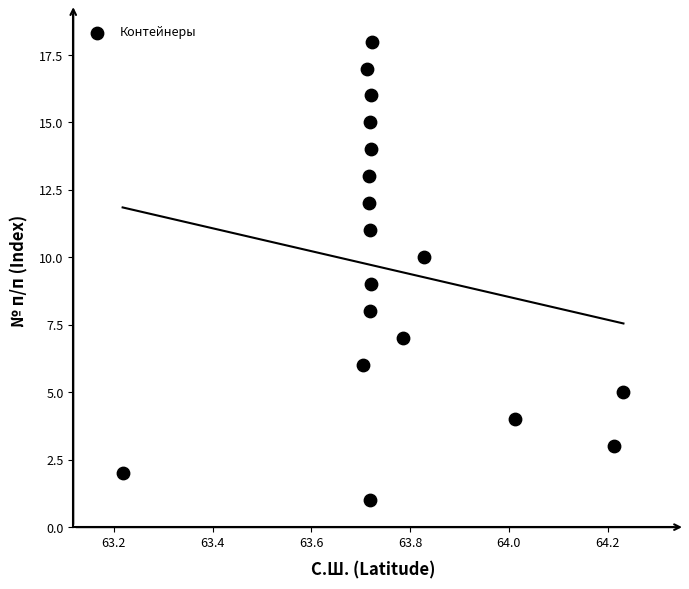

What is the range of Y values (max minus min)?

17